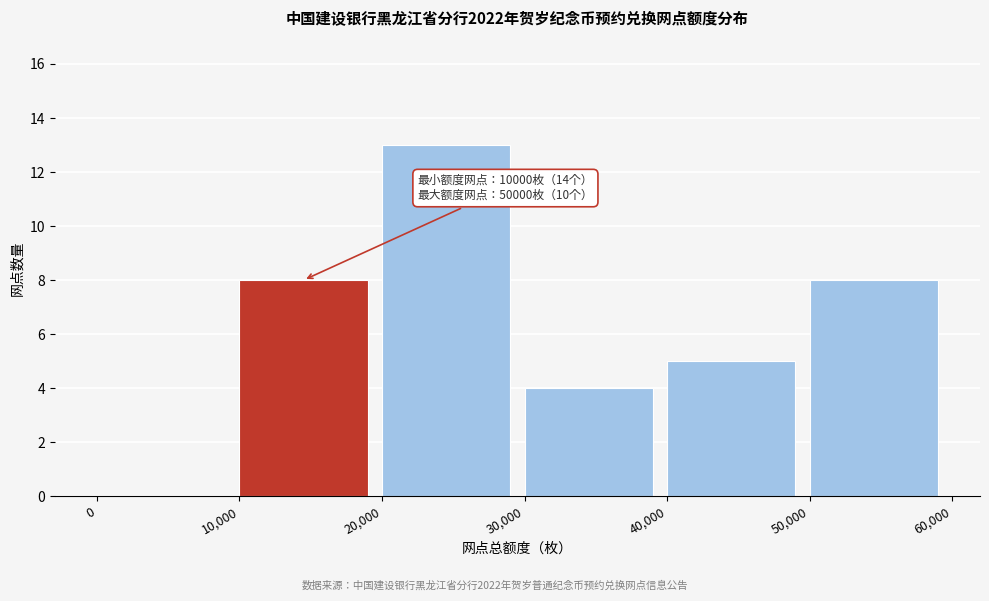

Over which range of the x-axis is the bar tallest?

20,000 to 30,000